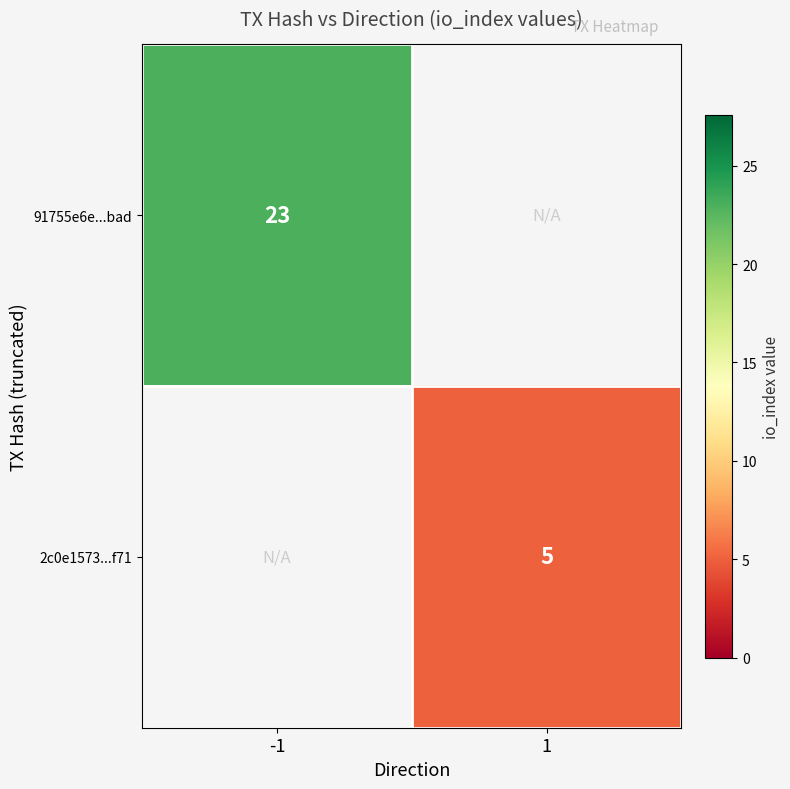

True or false: 91755e6e...bad has a value of 23 at -1.

True